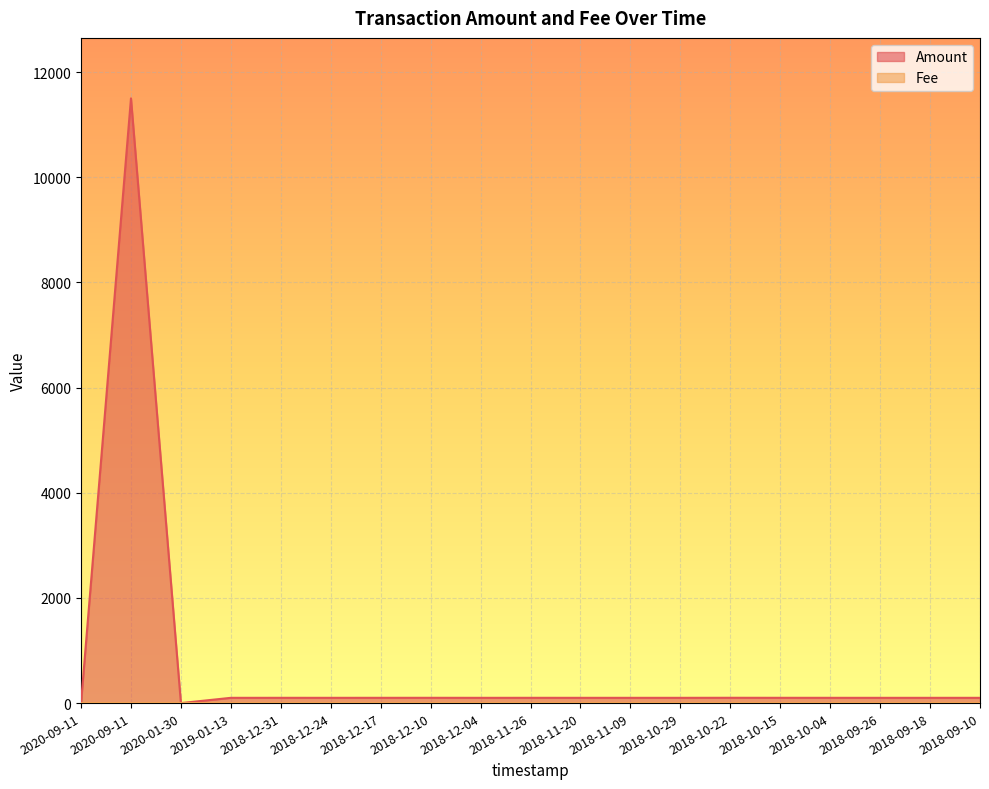

True or false: Fee has a value of 0.1 at 2018-10-15.

True